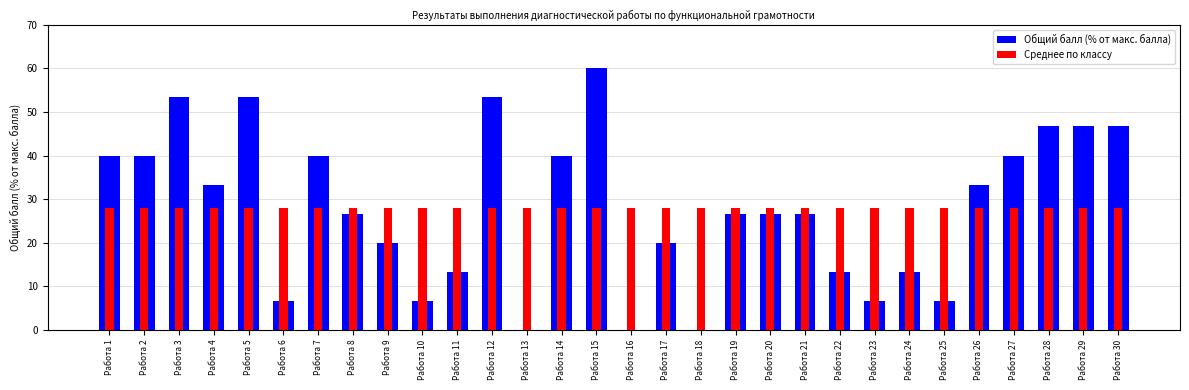

Between Работа 11 and Работа 20, which series saw the biggest shift?

Общий балл (% от макс. балла)